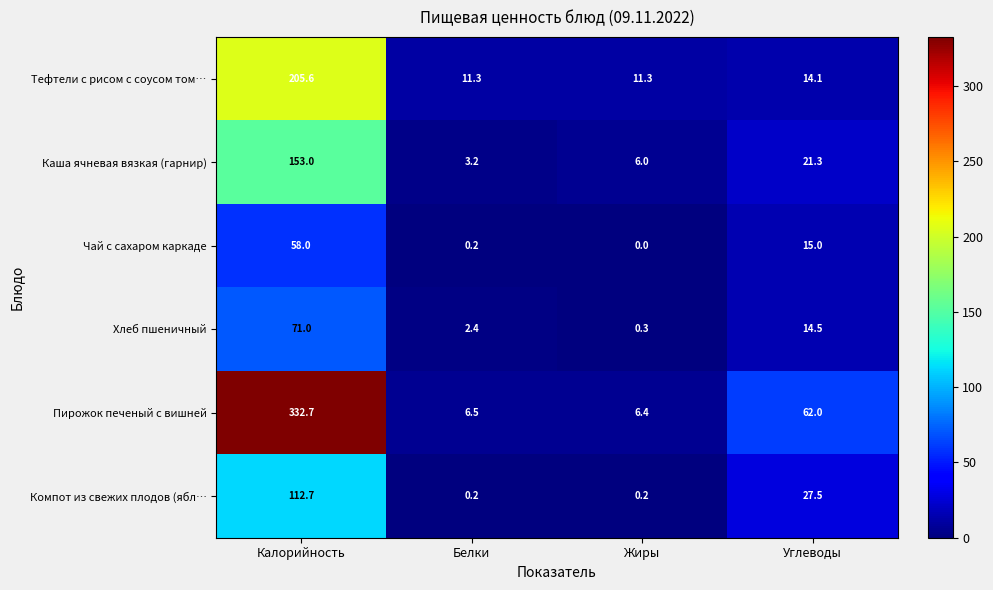

What is the spread (max minus min) of values at Углеводы?

47.9